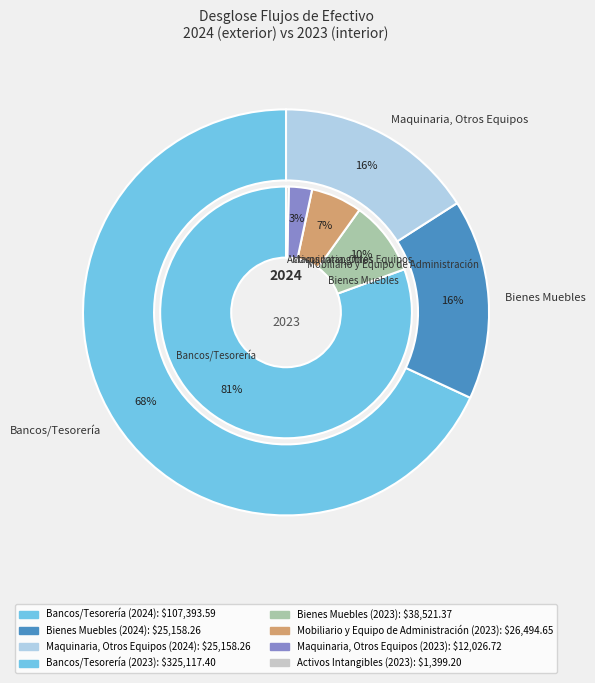

How much of the chart is everything except 4?

100.0%